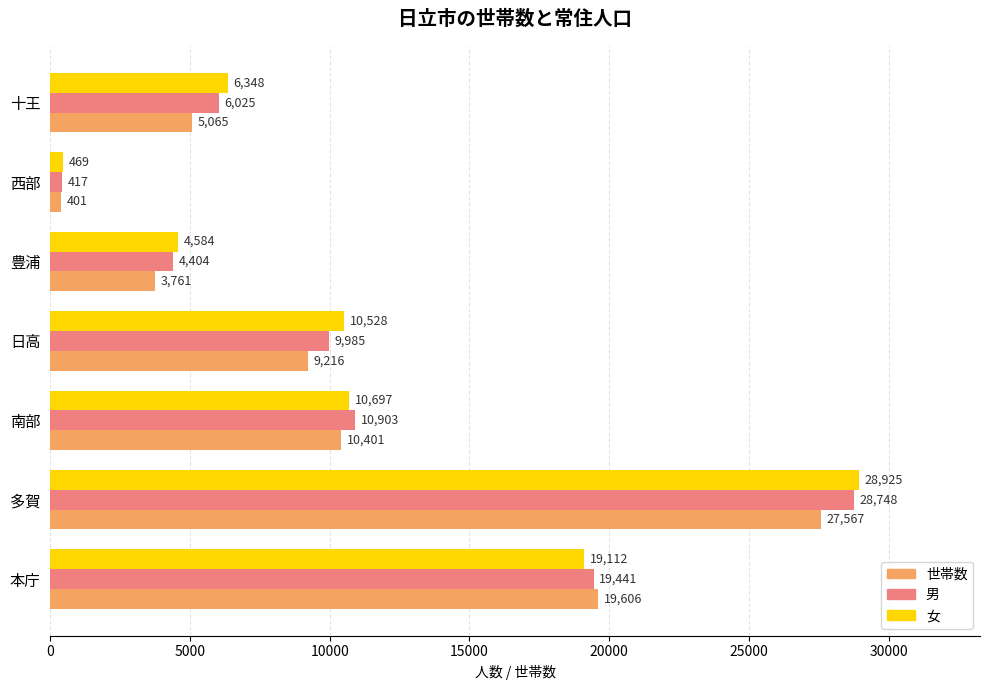

What is the average value of the 女 series?

11523